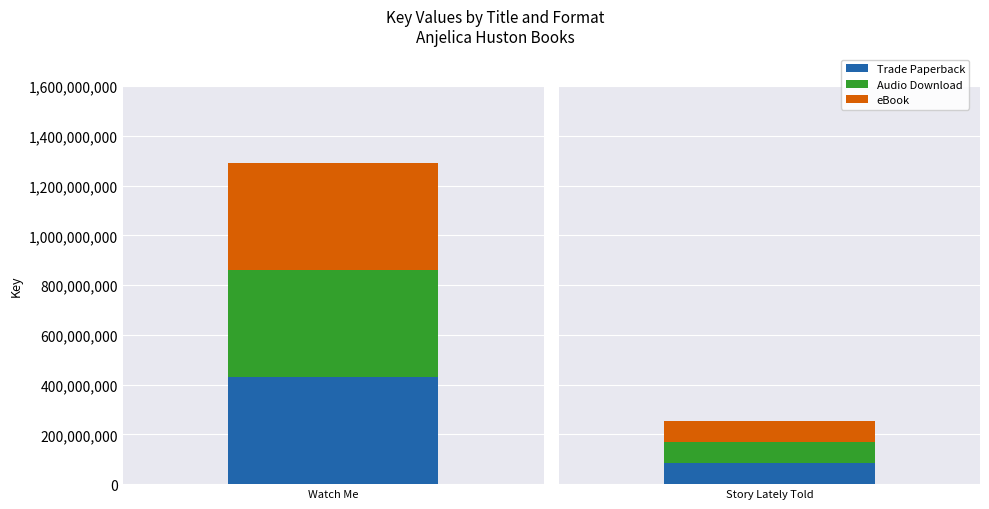

Is the value of Trade Paperback at Watch Me greater than the value of eBook at Watch Me?

No